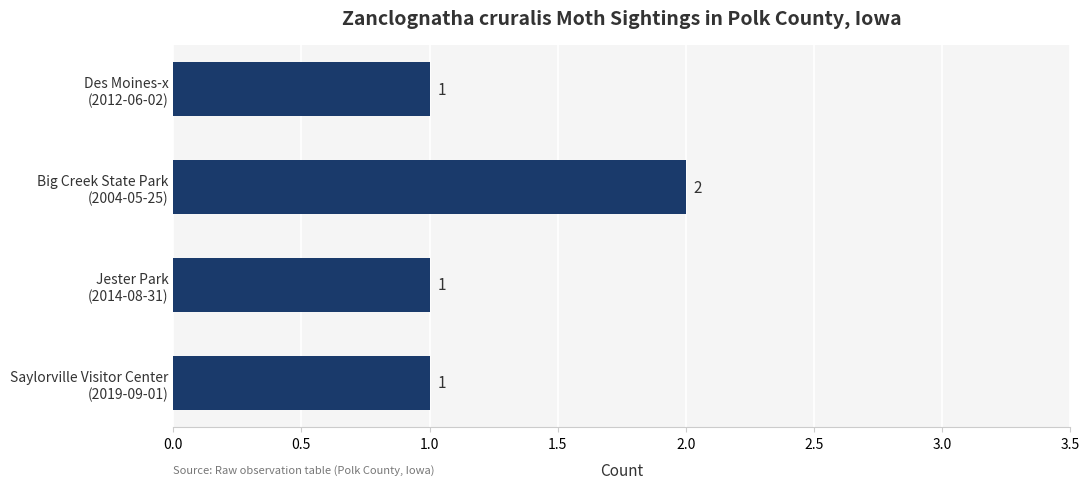

What is the value of the 4th bar from the top?

1